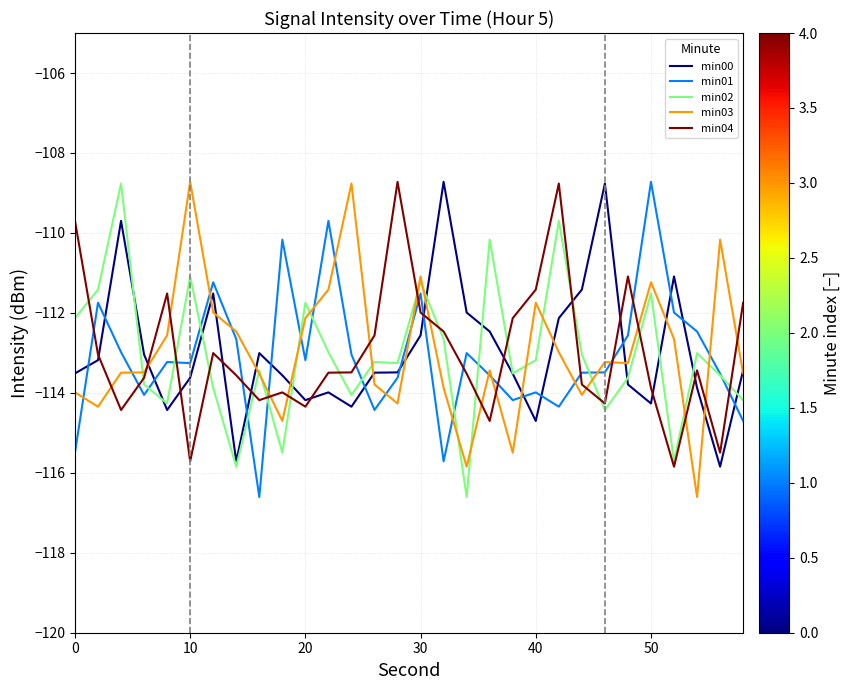

True or false: min01 and min04 cross at least once.

True